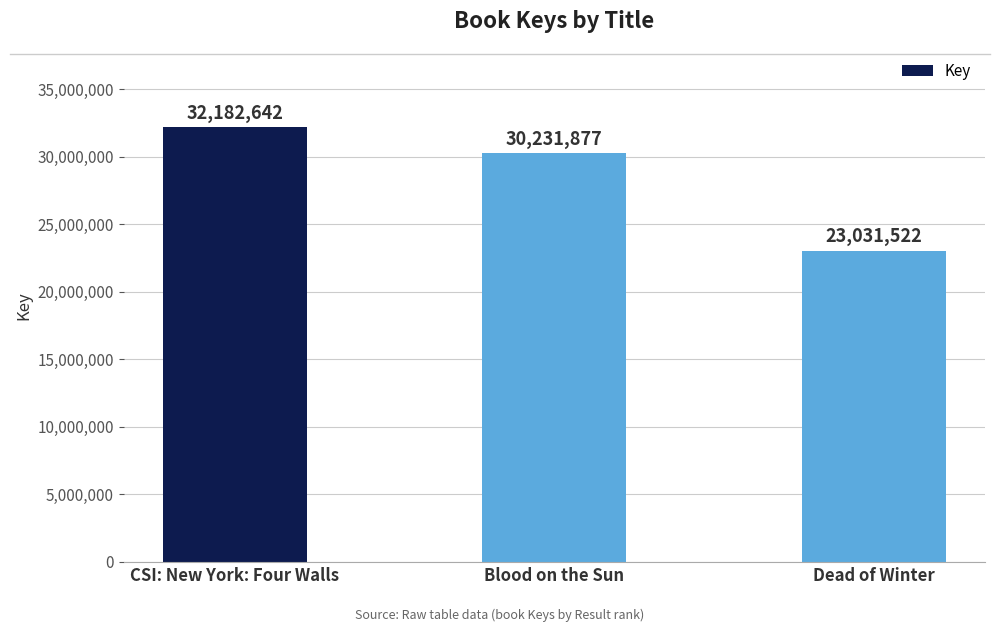

Count the number of data series in this chart.

1